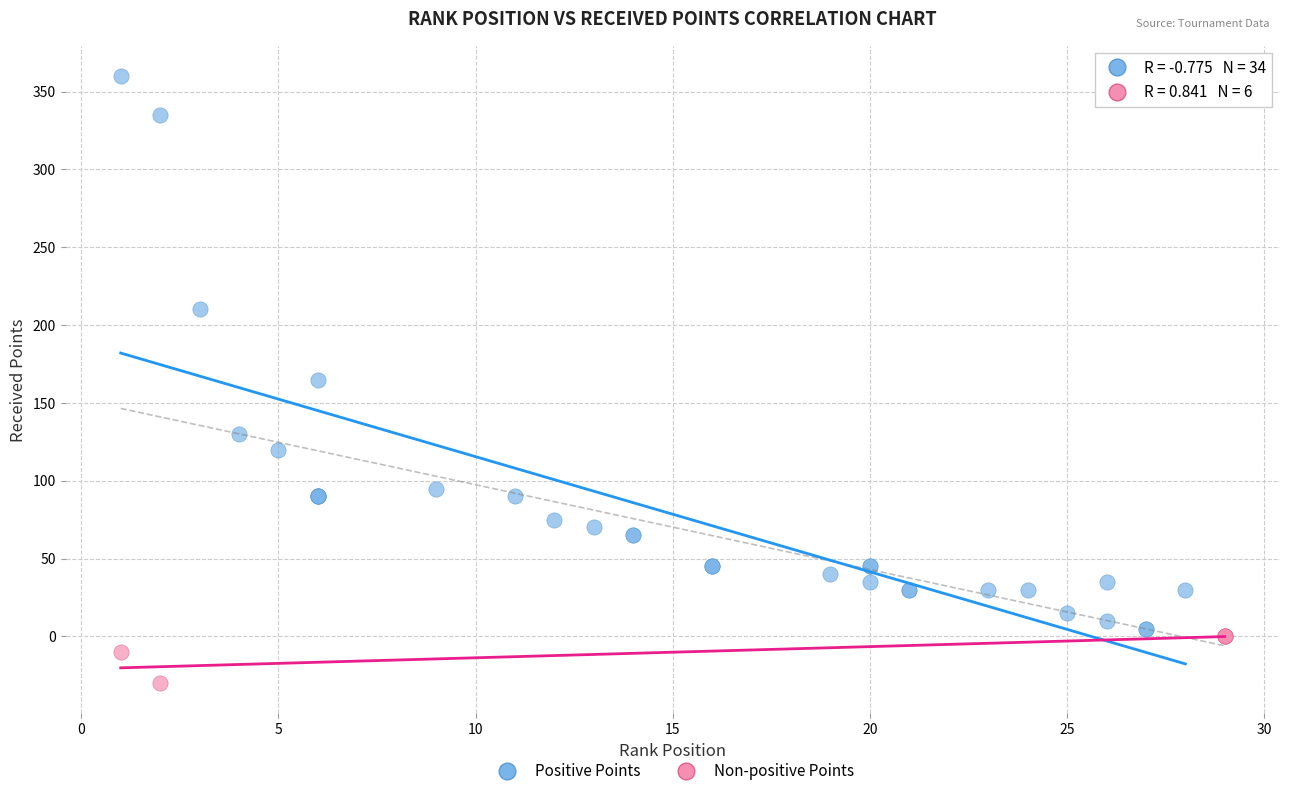

What are all the series names shown in the legend?

Positive Points, Non-positive Points